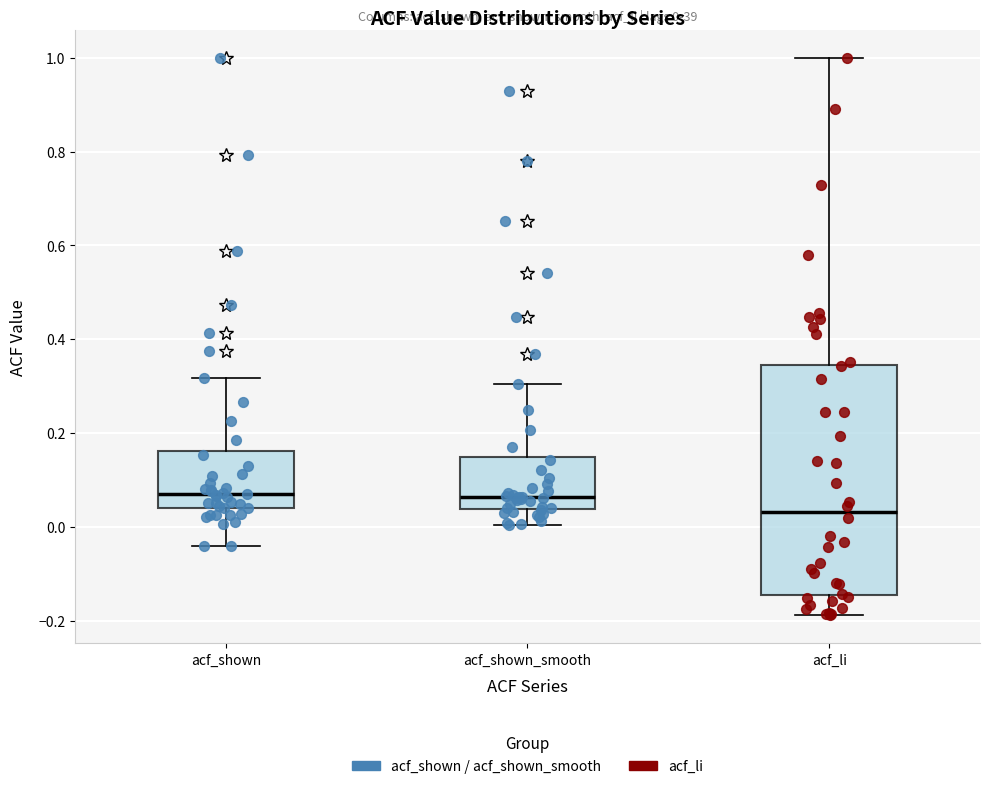

Which box's median line is the lowest?

acf_li